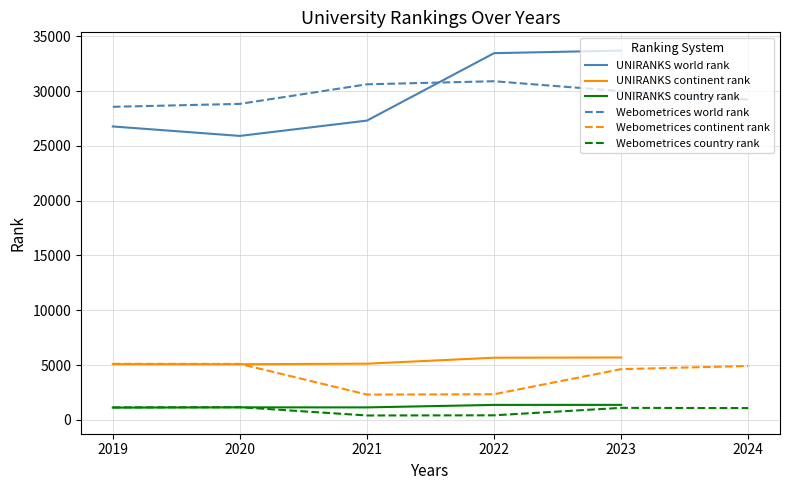

True or false: UNIRANKS continent rank and UNIRANKS world rank cross at least once.

False